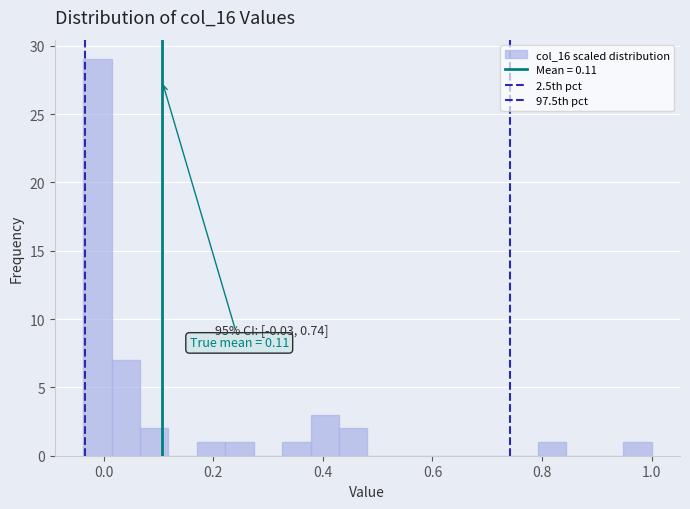

Around what value on the x-axis is the tallest bar? Give the approximate position of its centre, as read against the axis.

-0.02